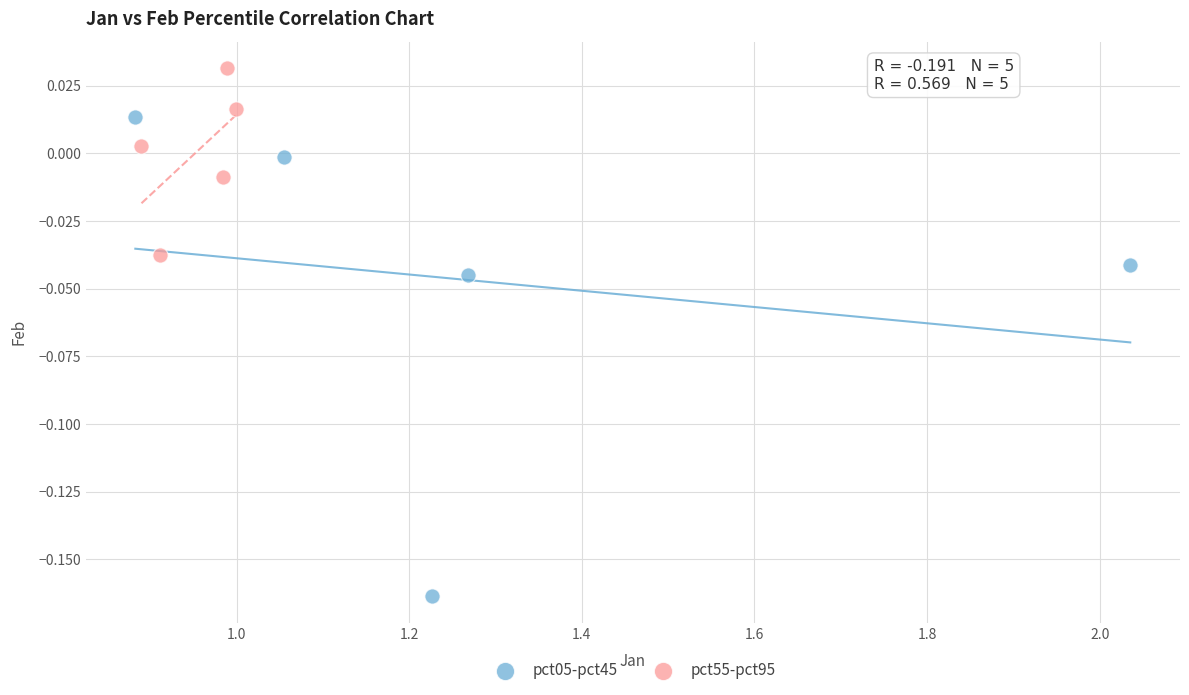

Which series has the largest Y range (max minus min)?

pct05-pct45